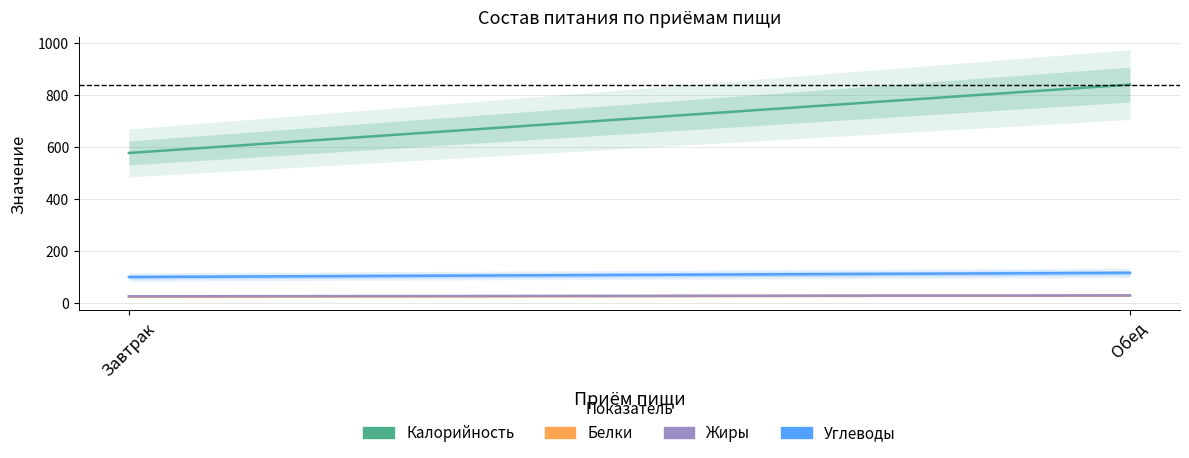

What are all the series names shown in the legend?

Калорийность, Белки, Жиры, Углеводы